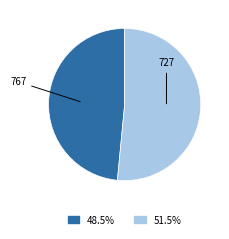

How many segments does this pie chart have?

2